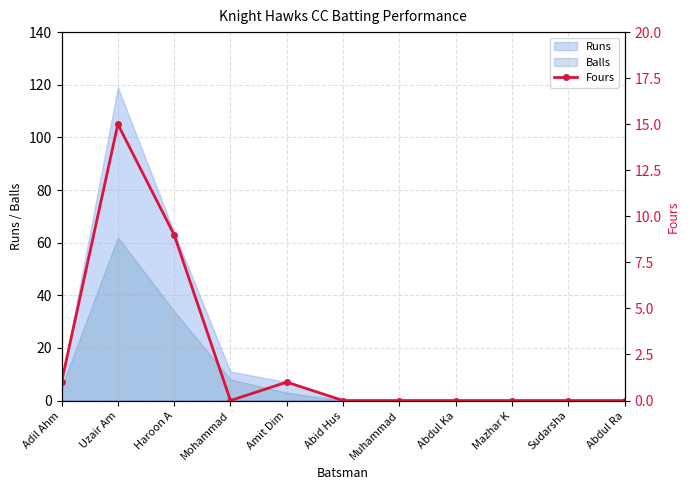

How many points are lower than both their immediate neighbors (excluding endpoints)?

1